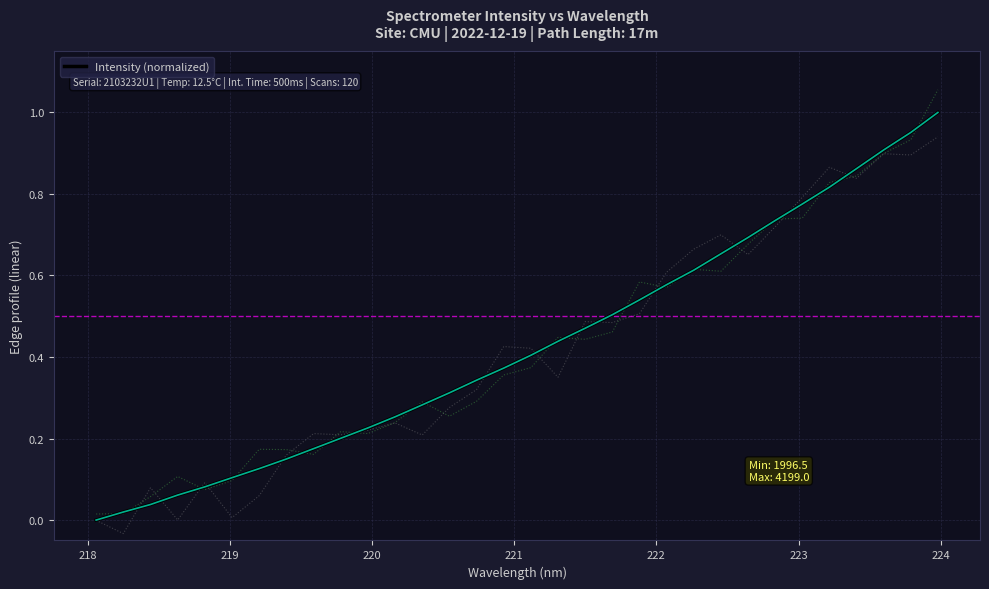

What is the difference between the maximum and minimum values?

1.0